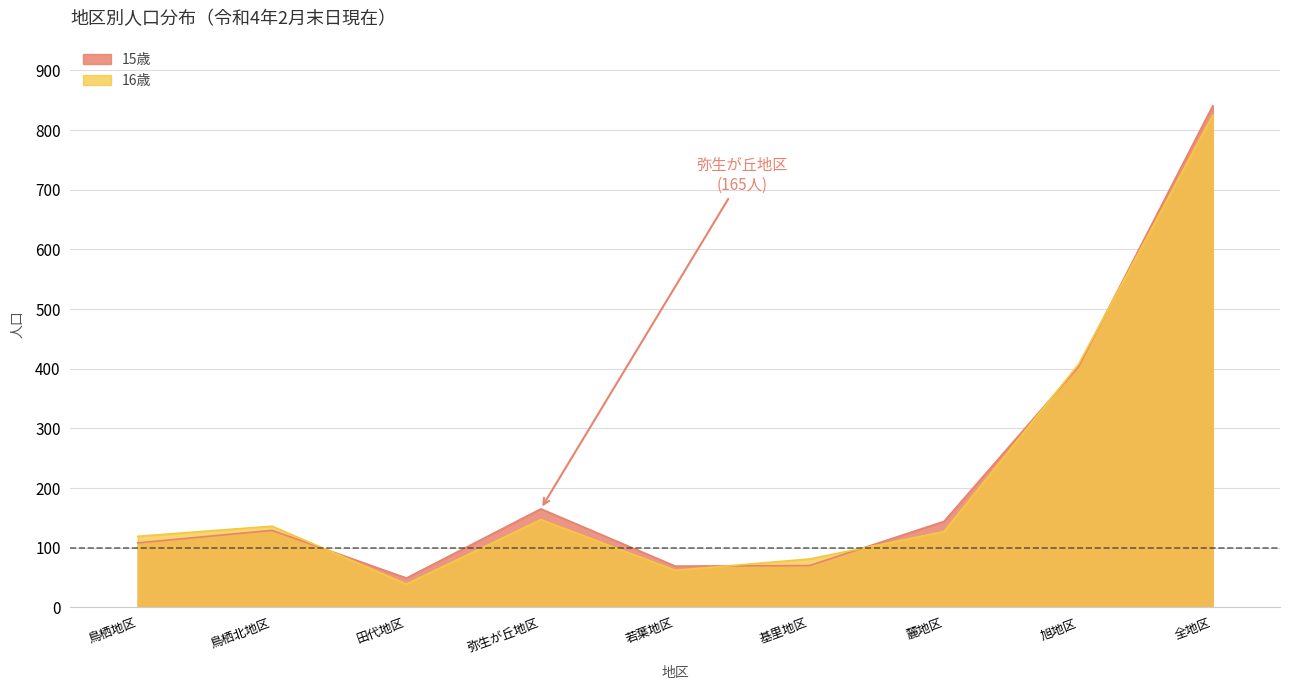

Between 麓地区 and 全地区, which is larger?

全地区